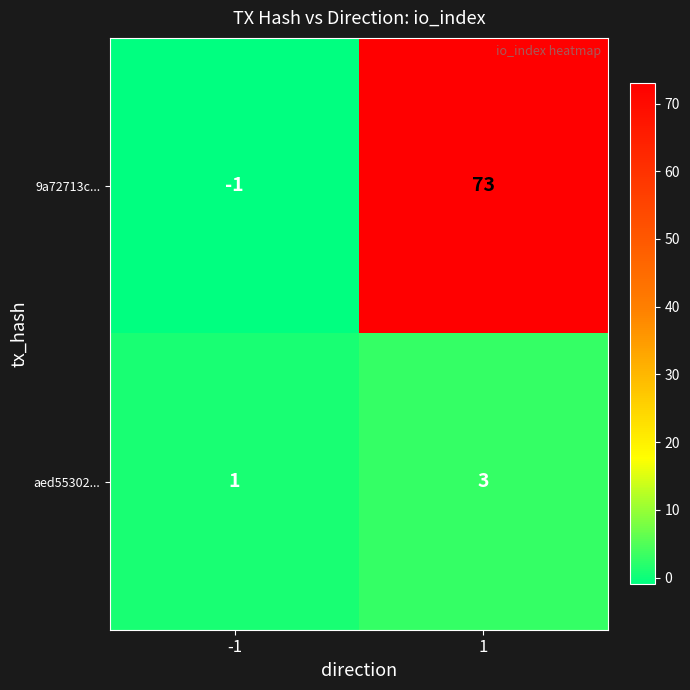

Which series has the largest total across all categories?

9a72713c...